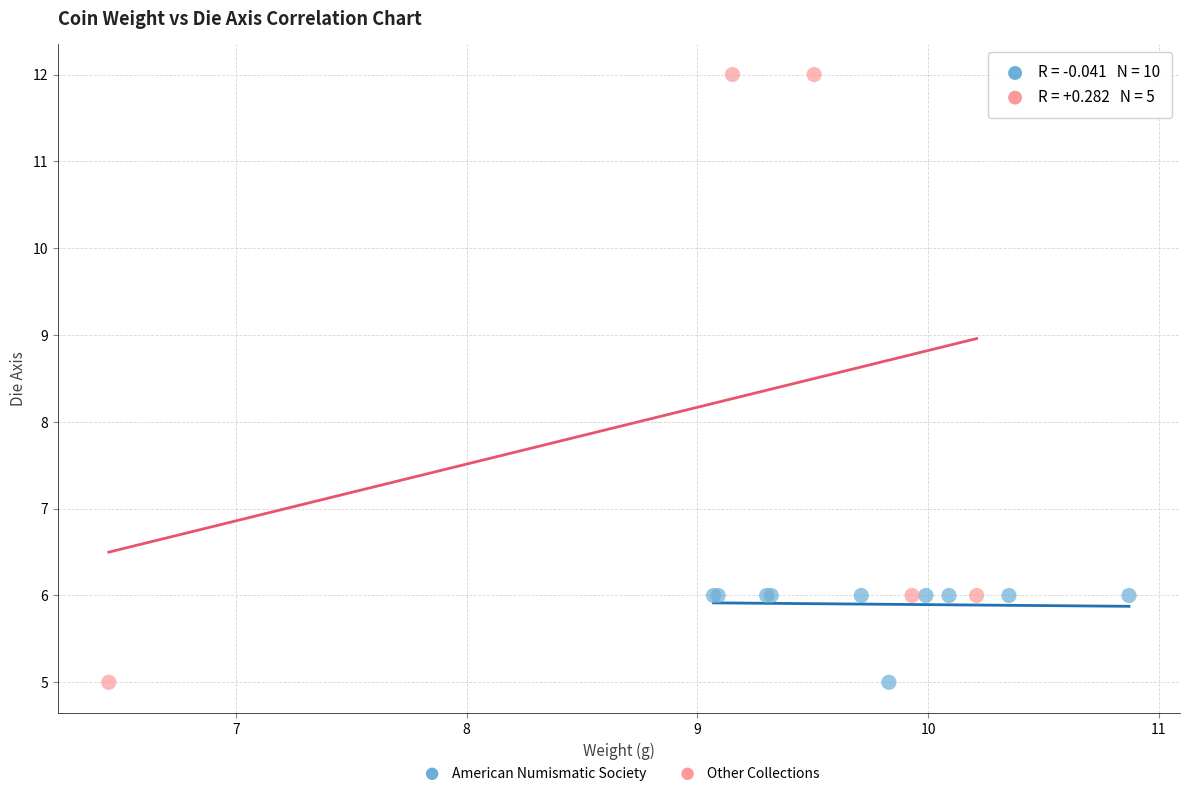

Which series reaches the maximum Y coordinate?

Other Collections